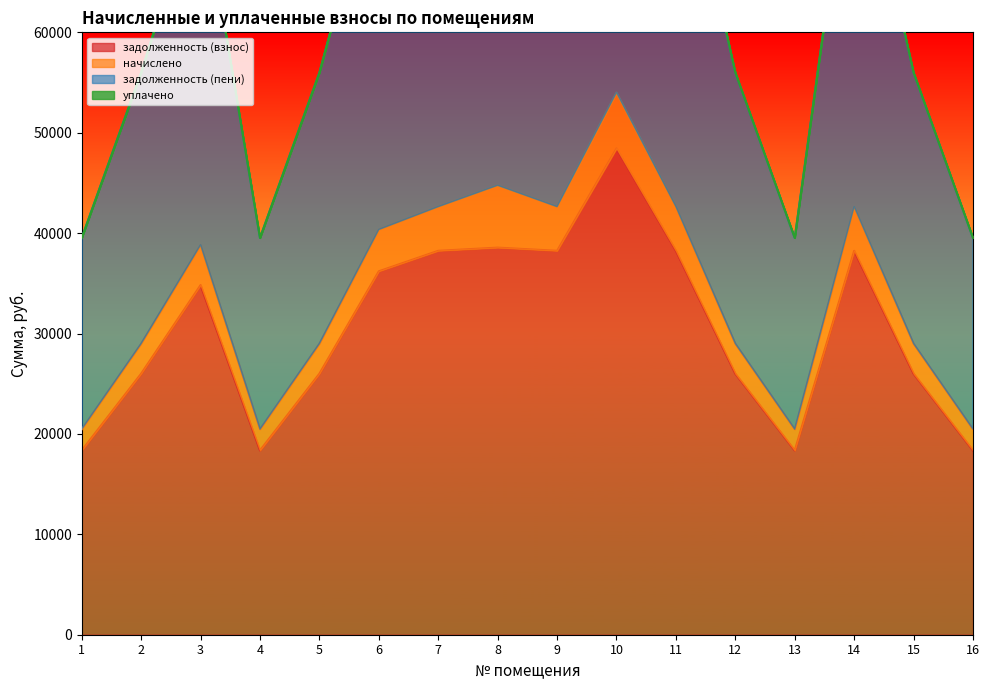

What is the value of the начислено point at the 7th from the left?

82332.0